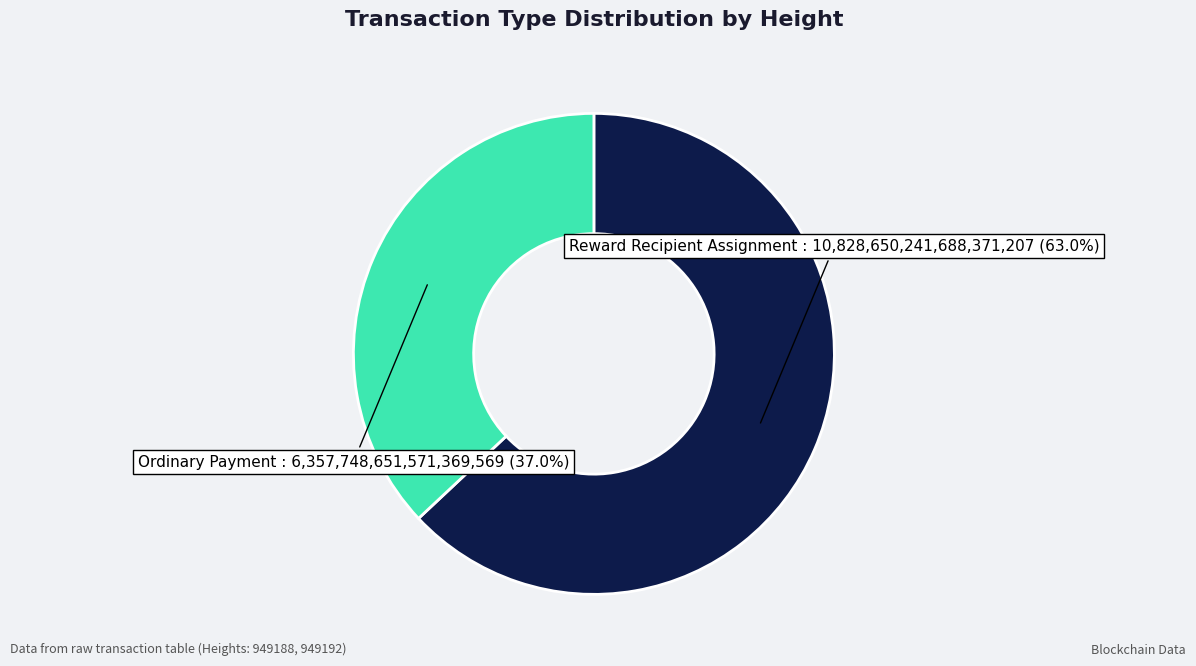

Is the sum of Reward Recipient Assignment and Ordinary Payment greater than half?

Yes